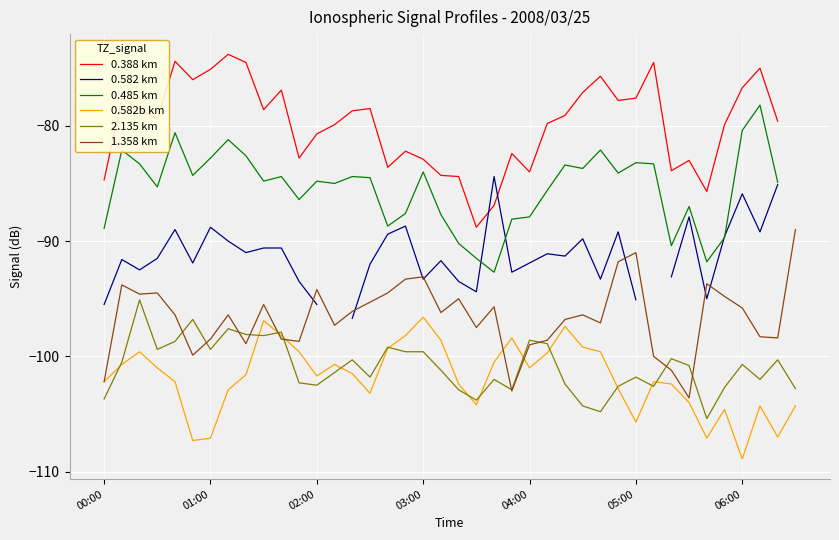

What is the difference between the 0.582b km values at 38 and 15?

3.8